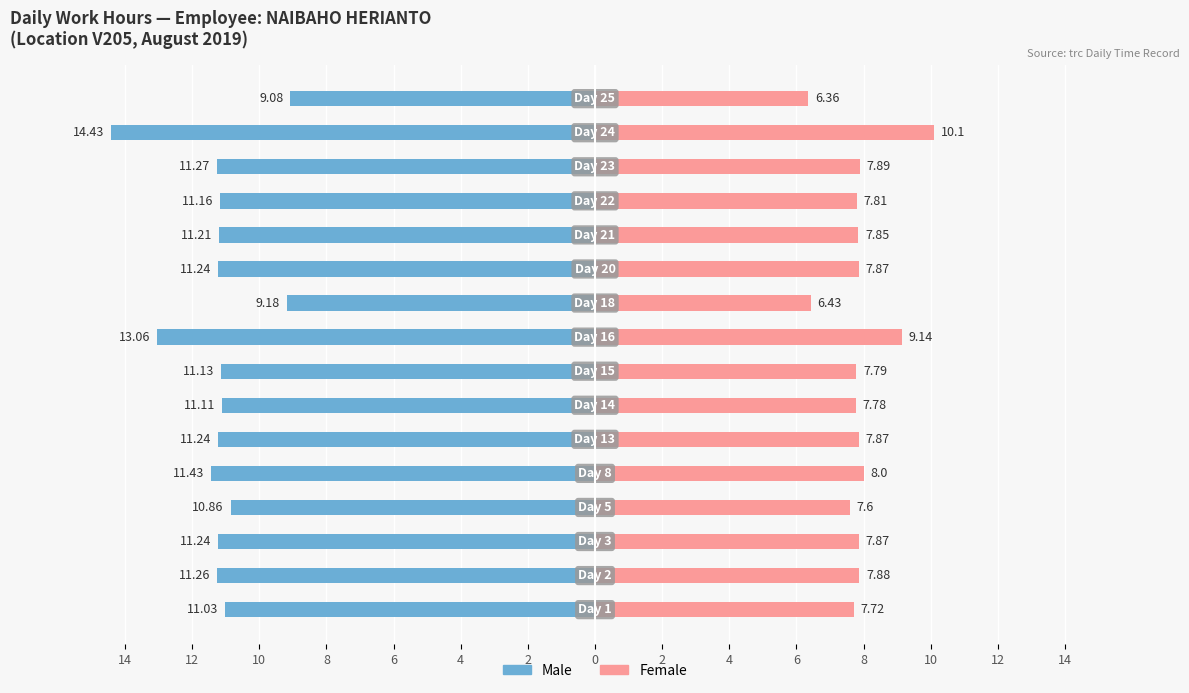

How many bars are there in total?

32